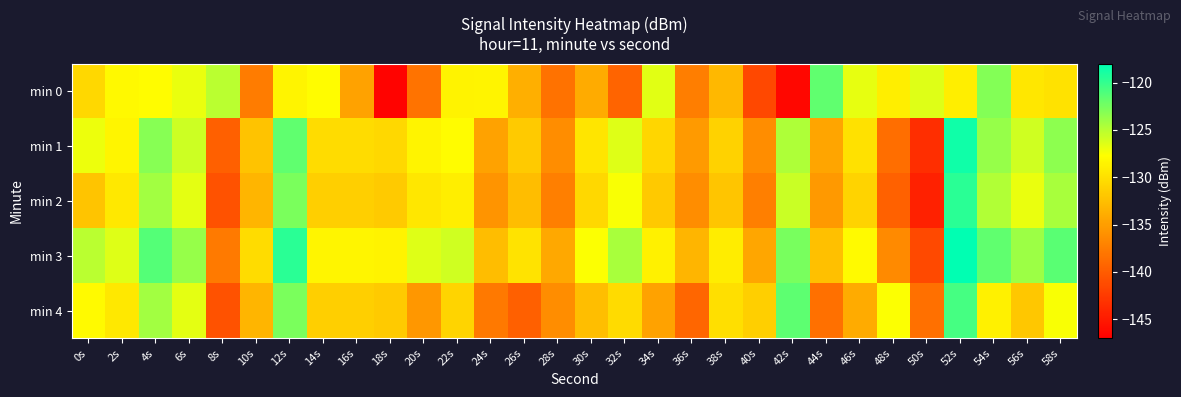

Rank the series at 0s from lowest to highest value.

min 2, min 0, min 4, min 1, min 3